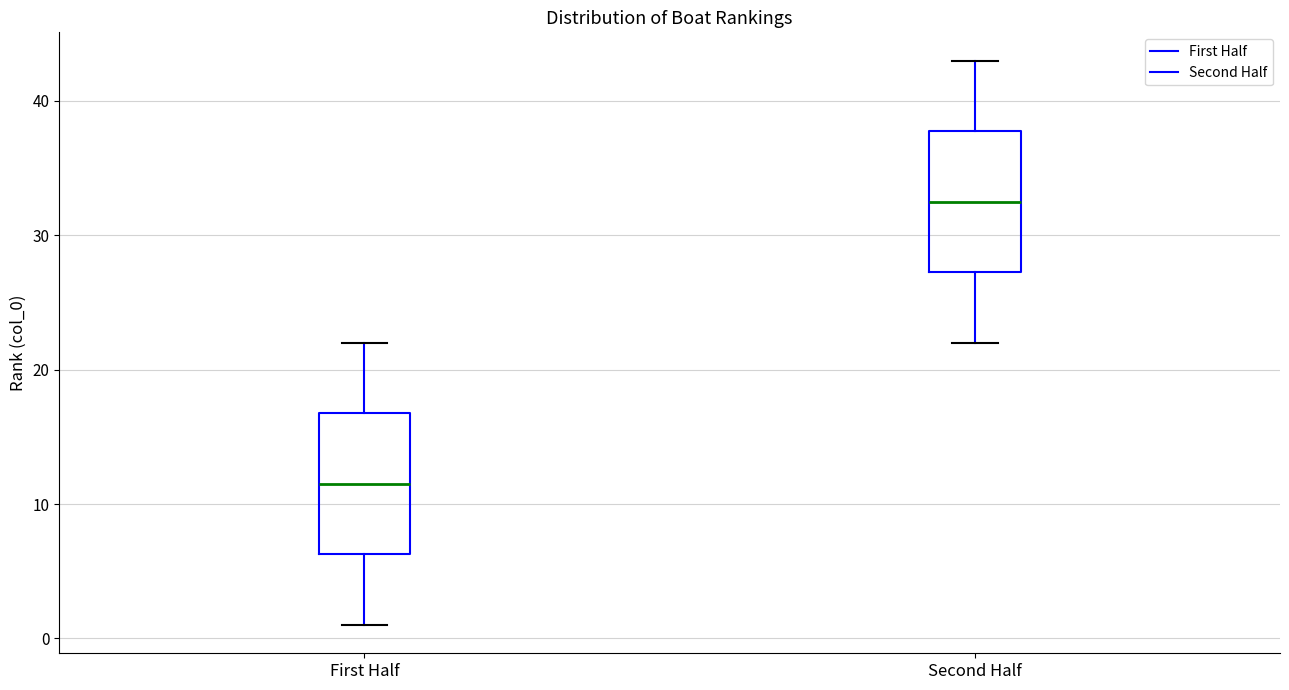

Reading left to right, read every box against the y-axis: the position of its median line, the range the box covers, and the ends of its whiskers. The values are not printed on the chart, so give them approximately, as read against the axis.

First Half: median 12, box 6 to 17, whiskers 1 to 22
Second Half: median 33, box 27 to 38, whiskers 22 to 43